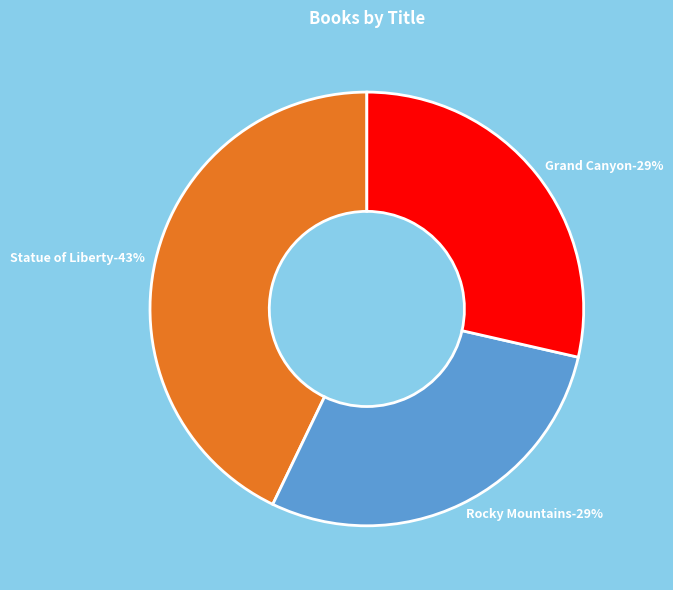

To the nearest percent, what portion does Statue of Liberty represent?

43%